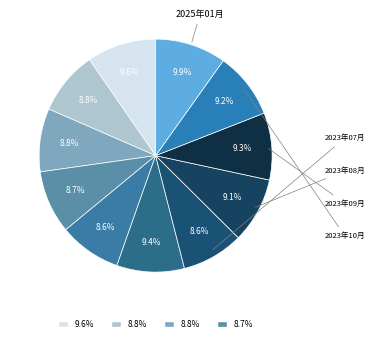

Does any single category account for the majority?

No